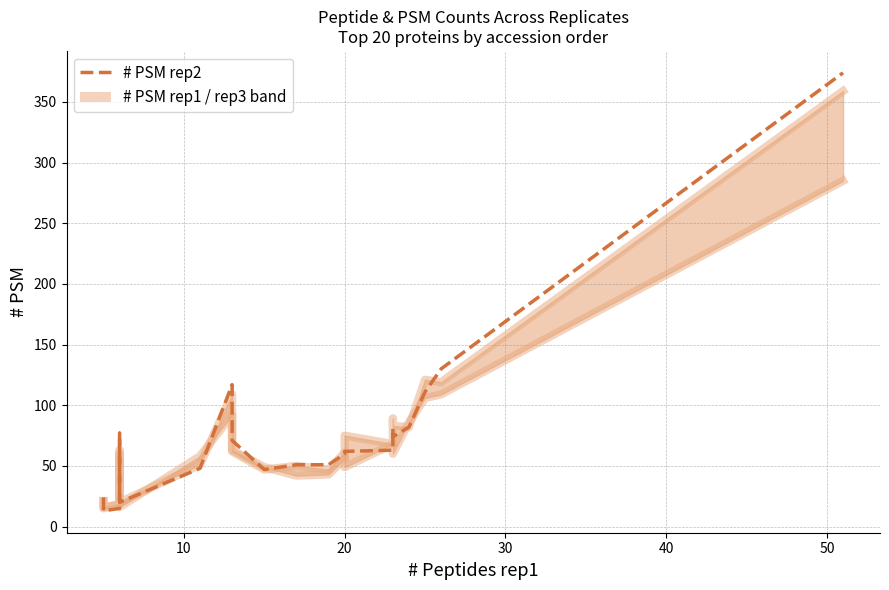

What is the maximum value shown in the chart?

374